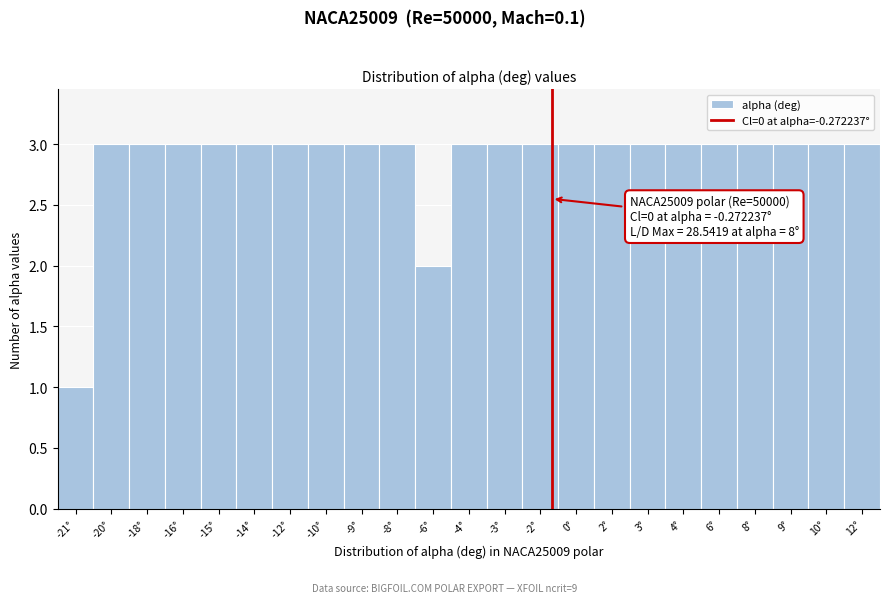

Reading left to right, extract all data points from this chart.

-21°=1	-20°=3	-18°=3	-16°=3	-15°=3	-14°=3	-12°=3	-10°=3	-9°=3	-8°=3	-6°=2	-4°=3	-3°=3	-2°=3	0°=3	2°=3	3°=3	4°=3	6°=3	8°=3	9°=3	10°=3	12°=3